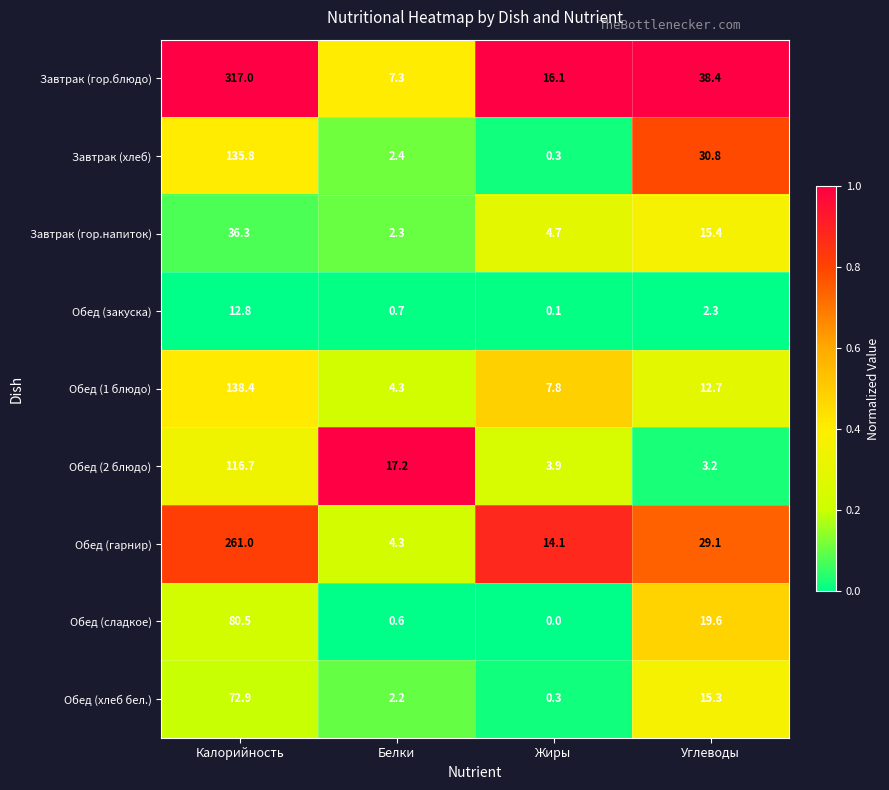

At which label does Завтрак (гор.напиток) reach its peak?

Калорийность